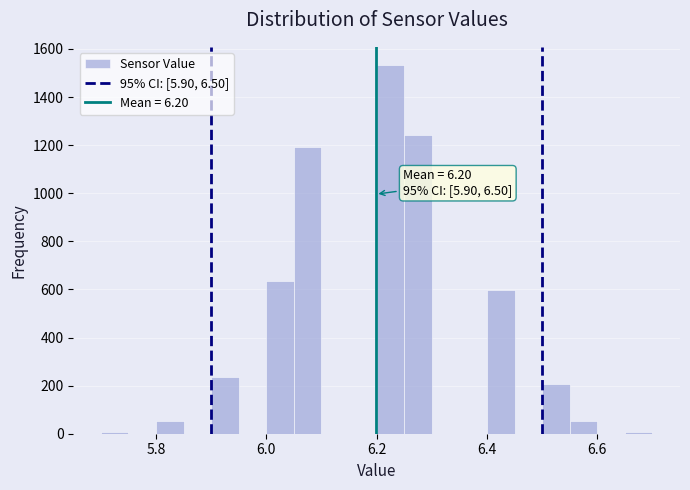

Around what value on the x-axis is the tallest bar? Give the approximate position of its centre, as read against the axis.

6.22